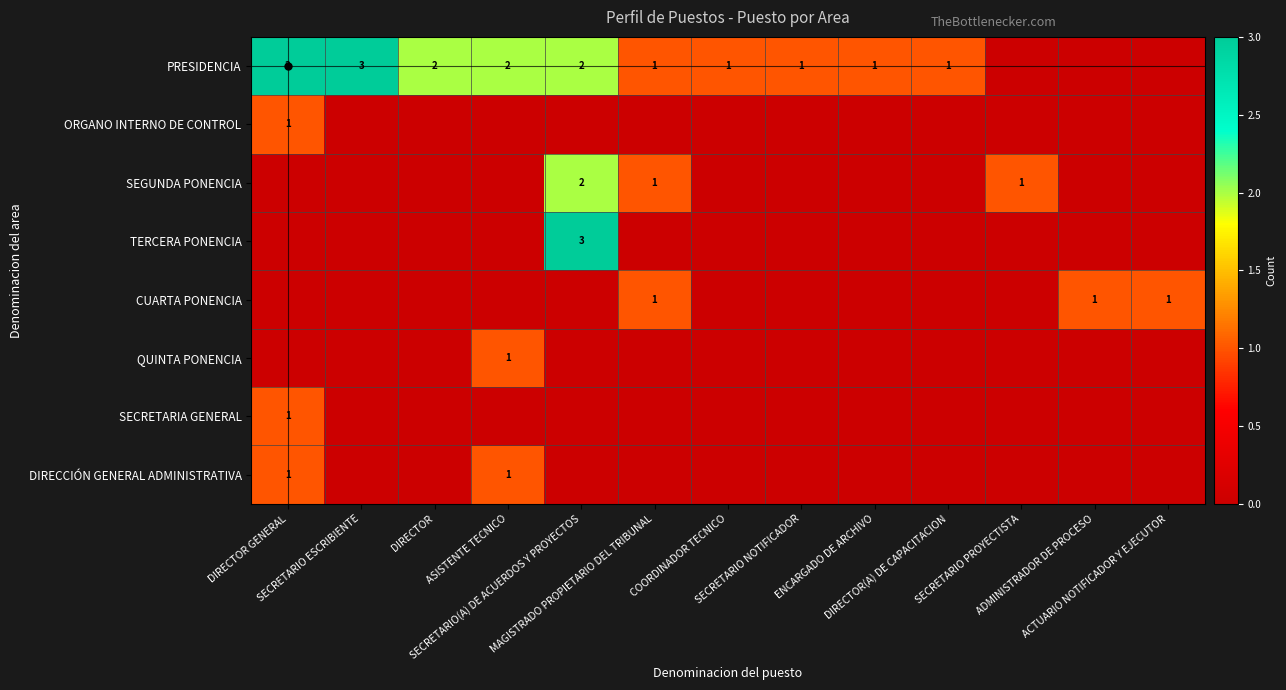

What is the sum of all ORGANO INTERNO DE CONTROL values?

1